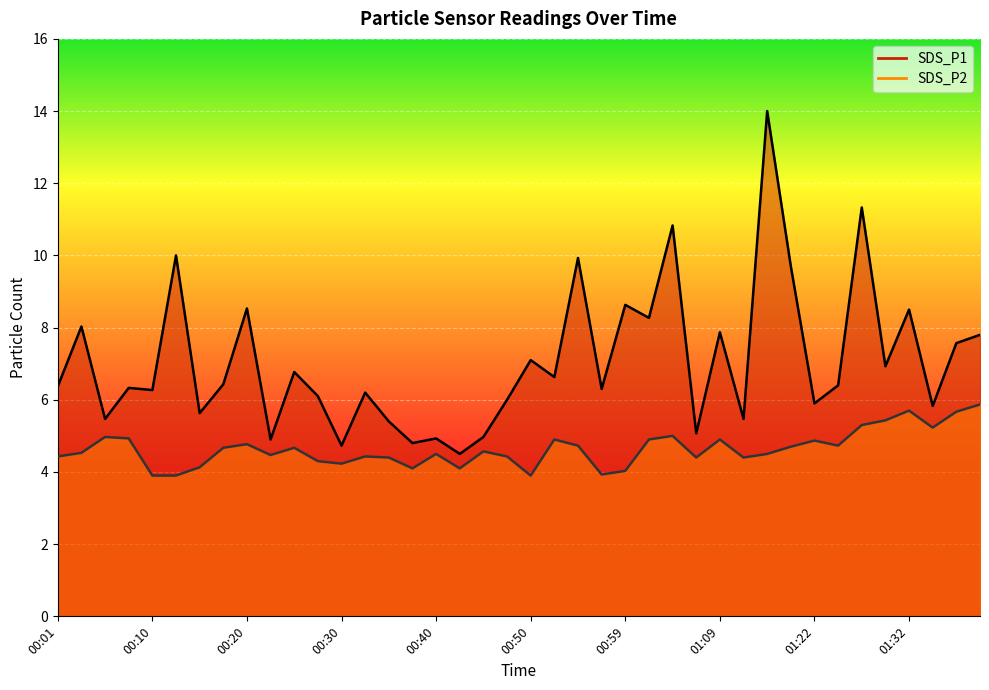

What is the average value of the SDS_P1 series?

7.1